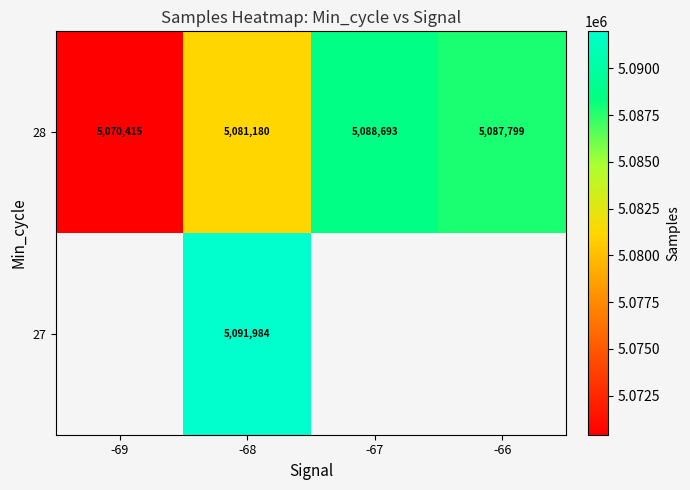

Which has a higher value, -69 or -68?

-68